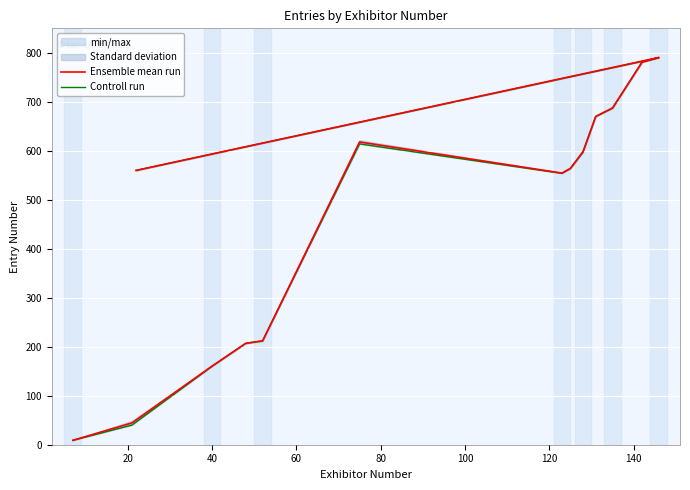

Rank the series at 120 from highest to lowest value.

Ensemble mean run, Controll run